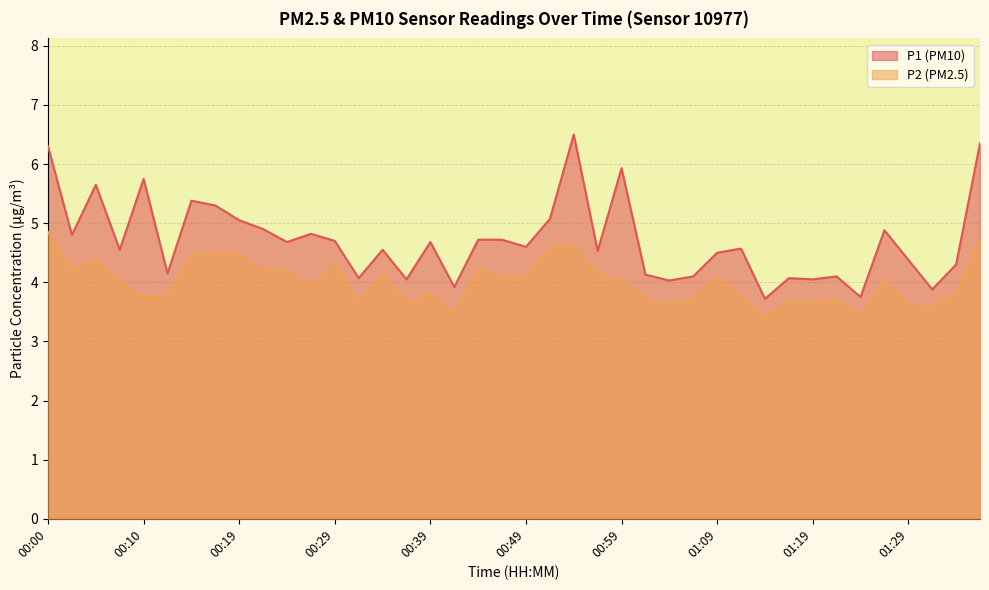

What is the difference between the second highest and second lowest values in the P2 series?

1.3